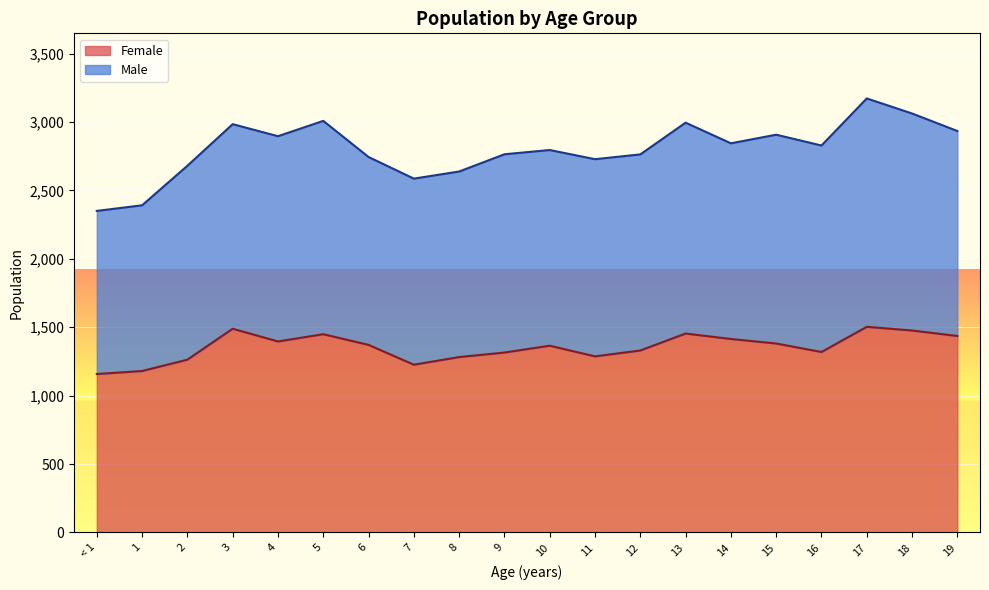

True or false: the data shows 536 at 12.

False